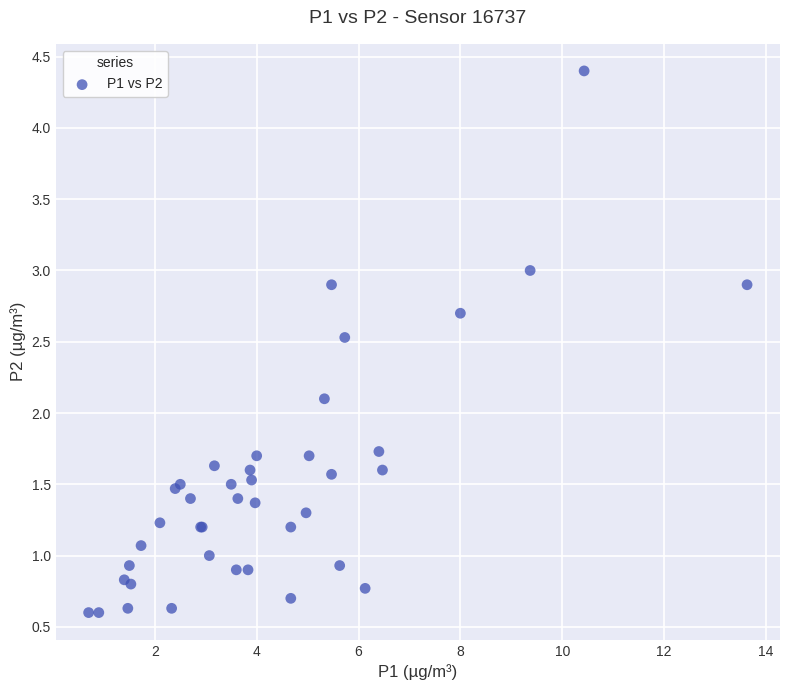

What Y value in the scatter plot is closest to 2?

2.1